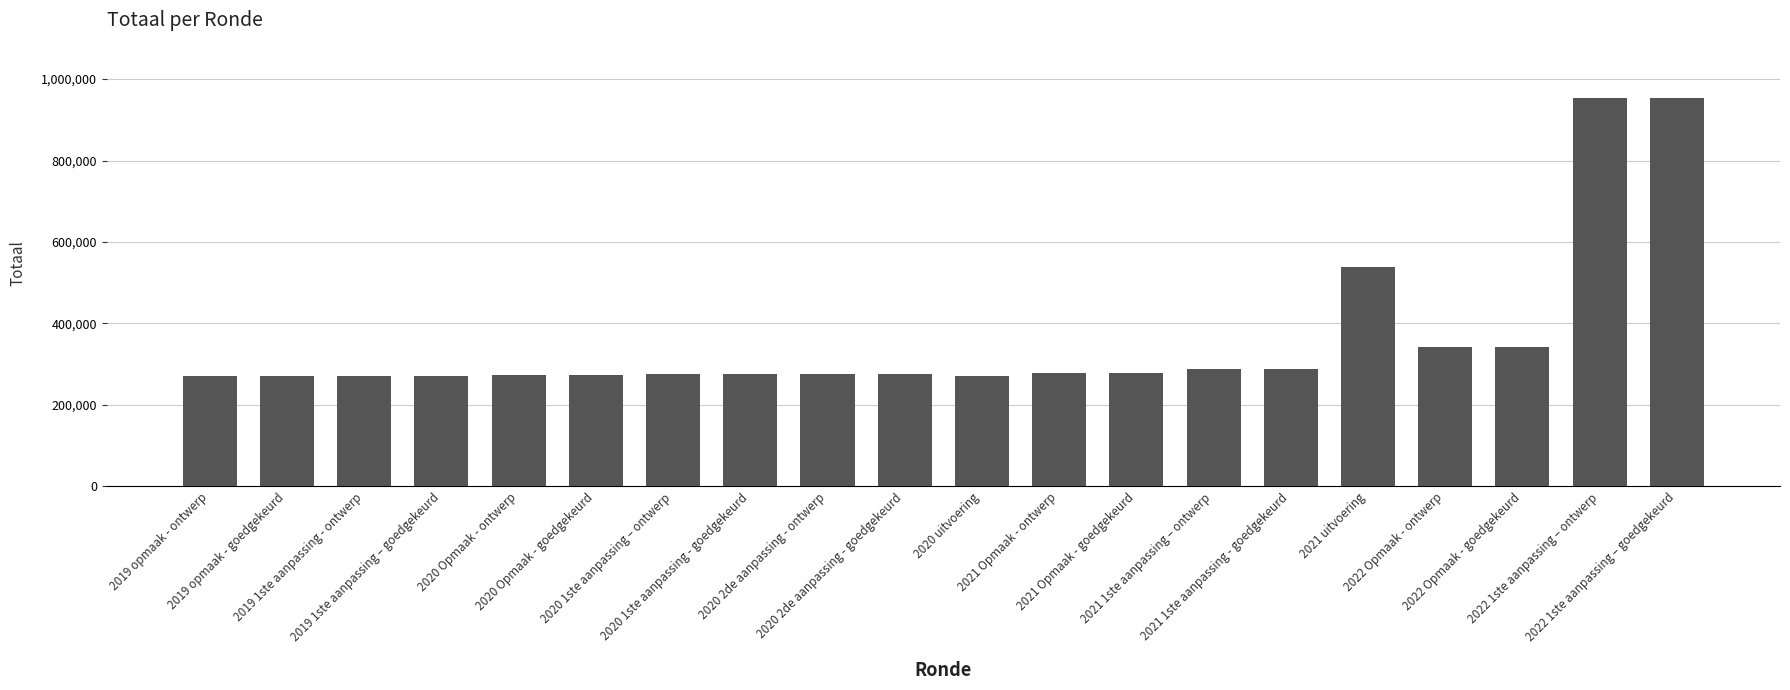

What is the difference between the values at 2021 1ste aanpassing – ontwerp and 2019 opmaak - ontwerp?

16194